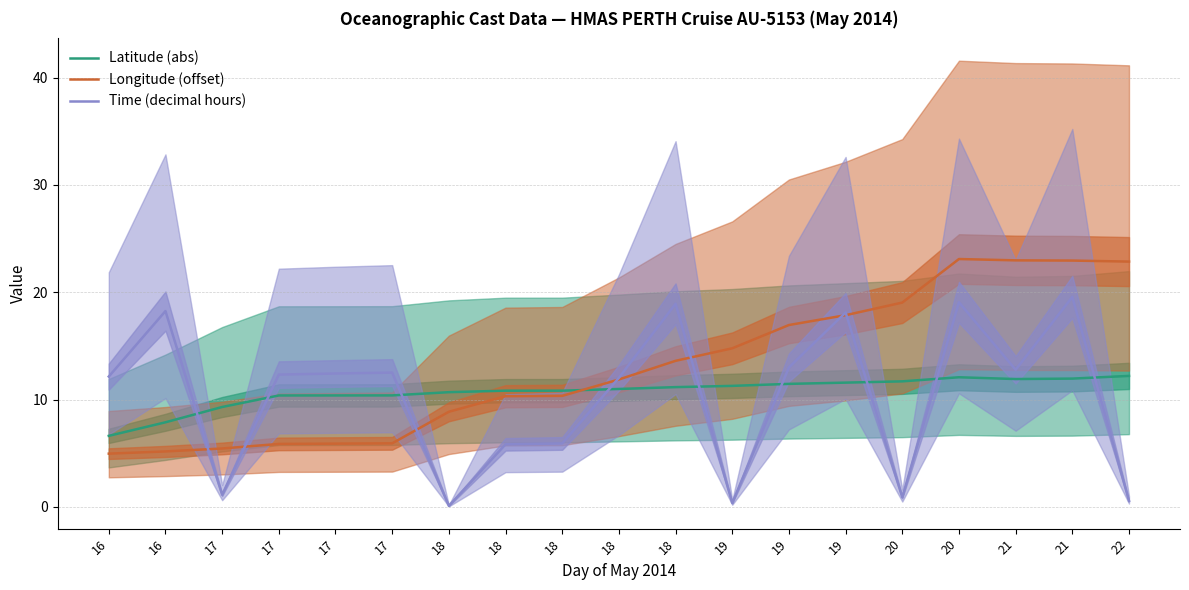

At which category does Longitude (offset) reach its first local peak?

20